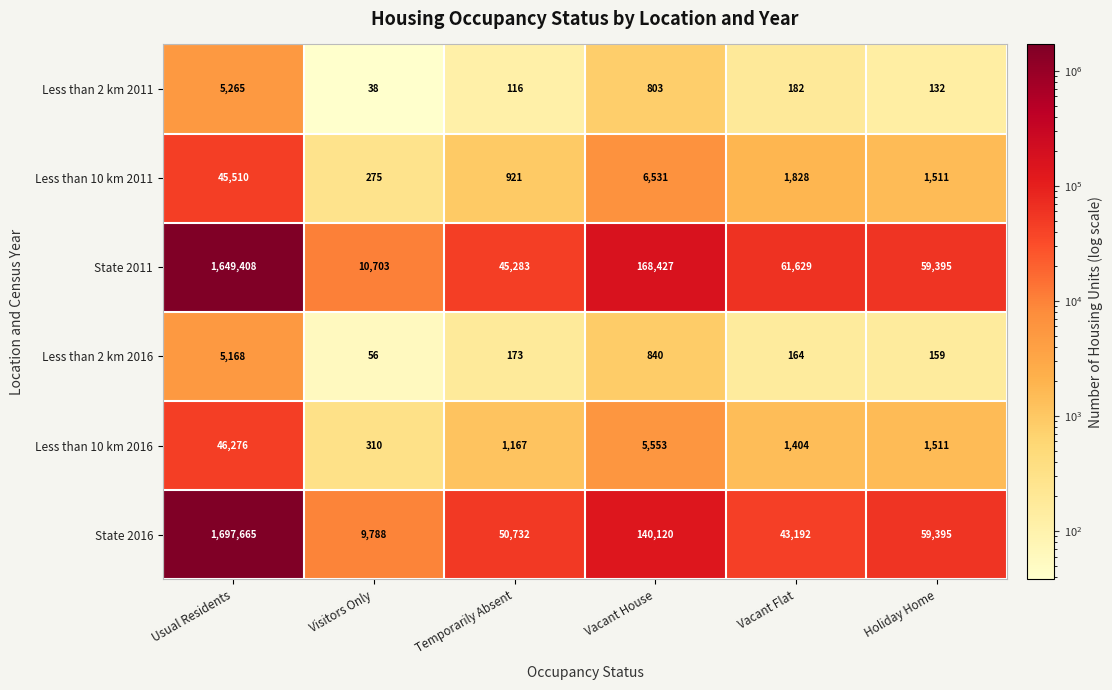

True or false: State 2016 has a value of 43192 at Vacant Flat.

True